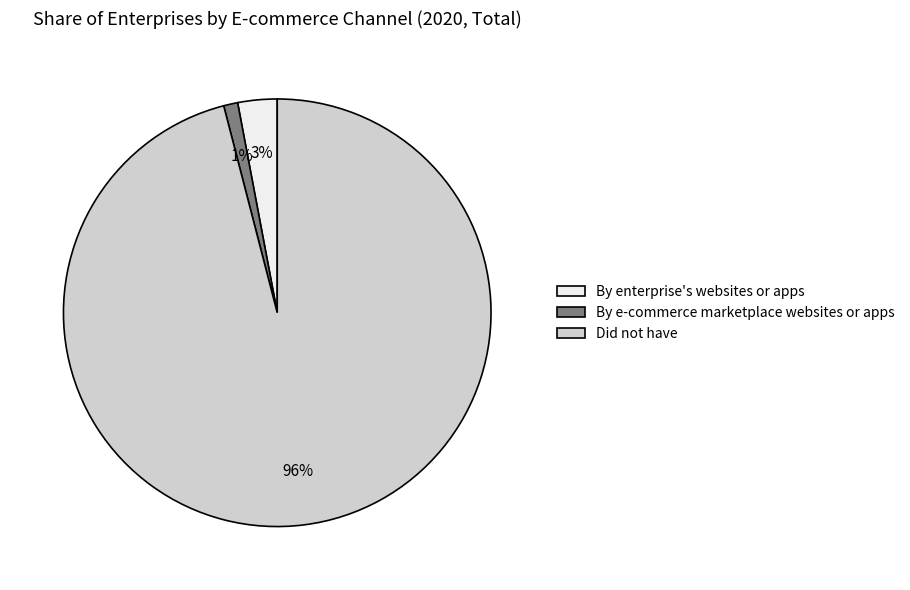

To the nearest percent, what is the combined percentage of By enterprise's websites or apps and By e-commerce marketplace websites or apps?

4%